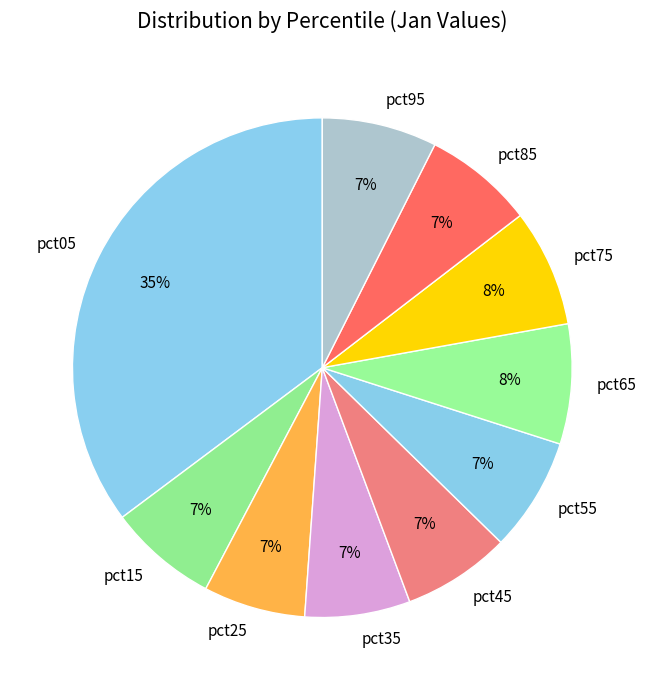

How many segments does this pie chart have?

10